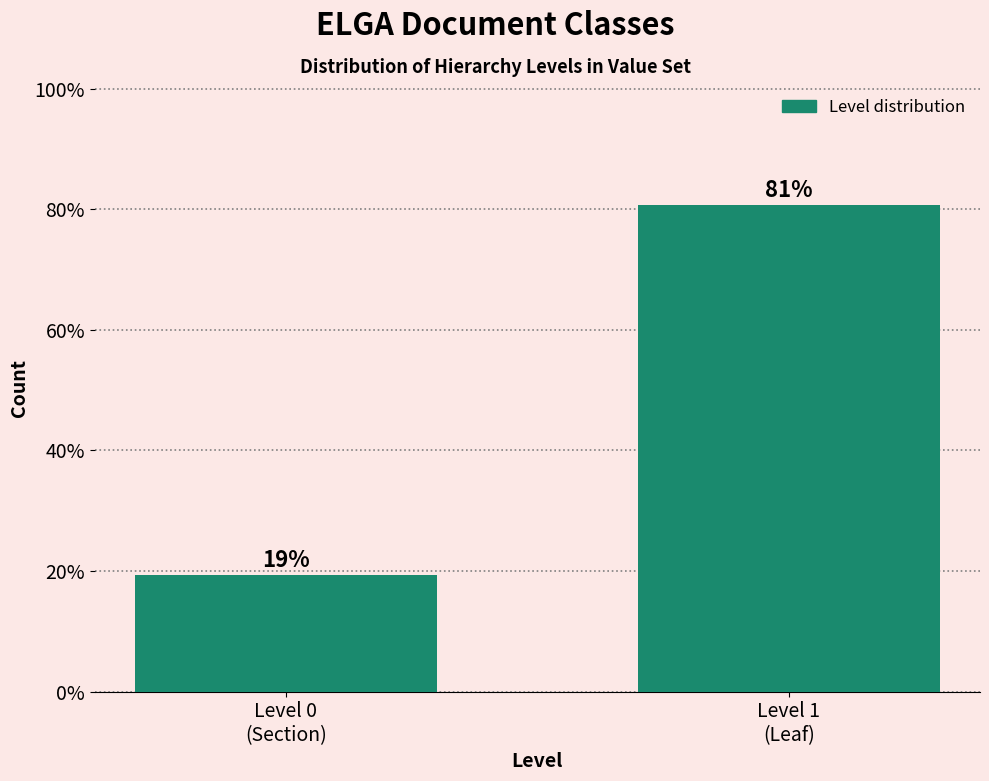

What is the average value?

50.0